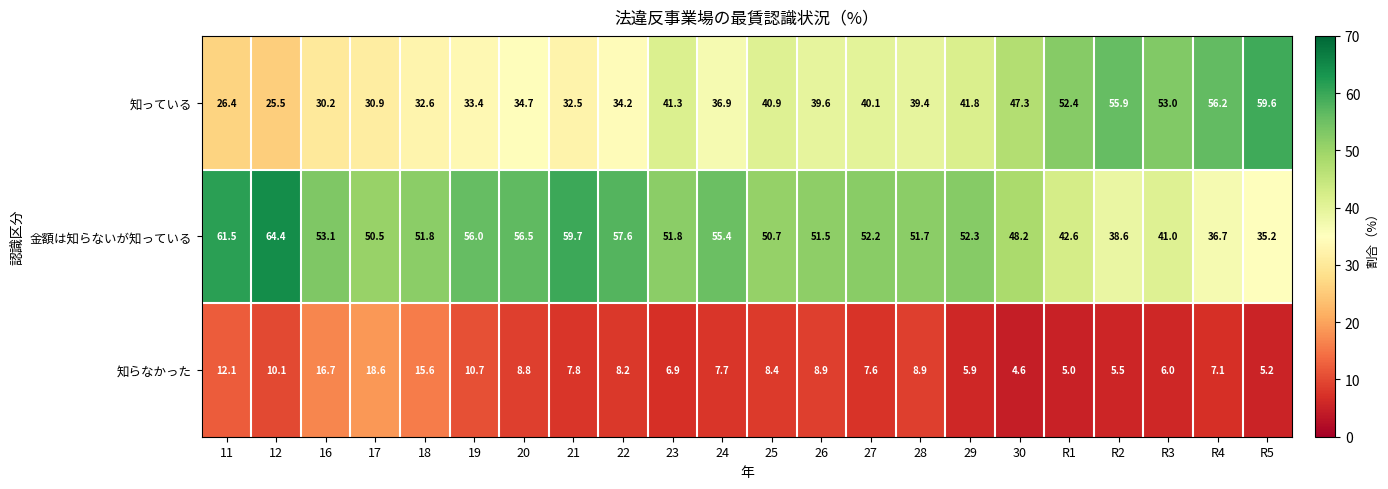

How many data points does each series have?

22